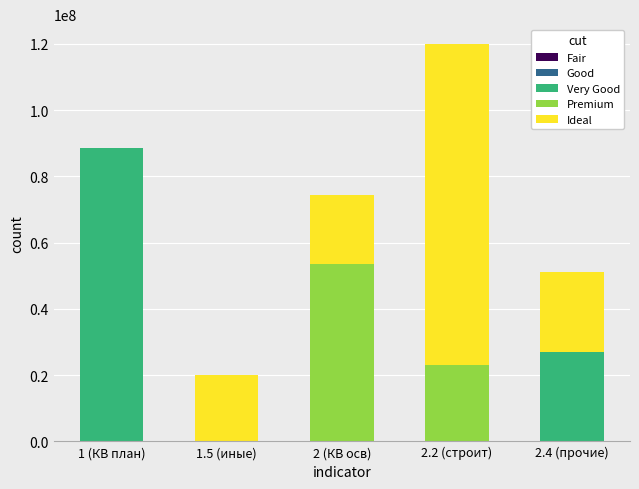

Are the bars grouped side by side (vs. stacked)?

No